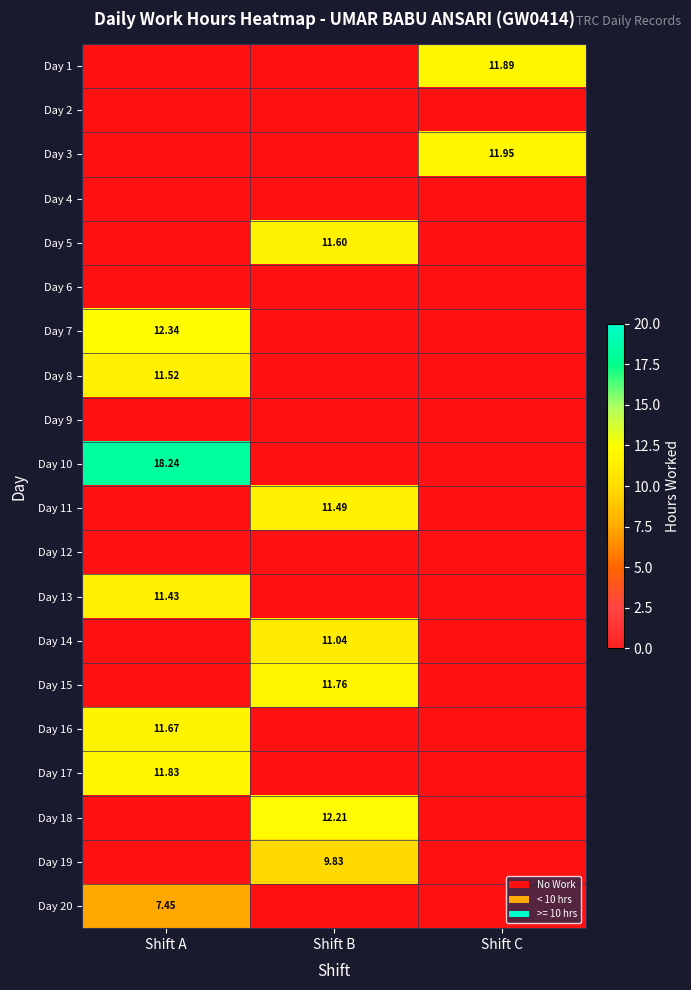

Which label corresponds to the smallest value in the chart?

Shift A